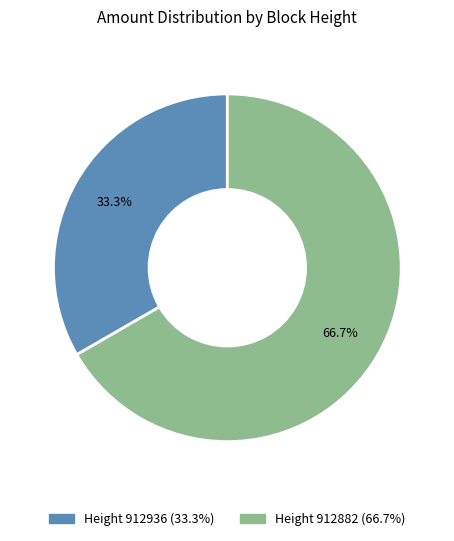

Is there any slice that represents more than half of the pie?

Yes